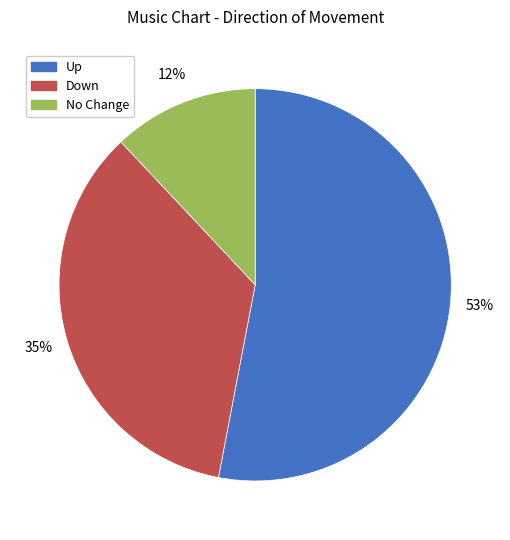

True or false: Up accounts for 53% of the total.

True